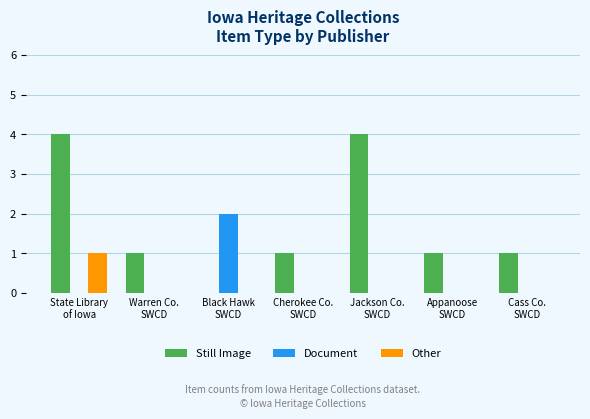

Which series has the largest total across all categories?

Still Image